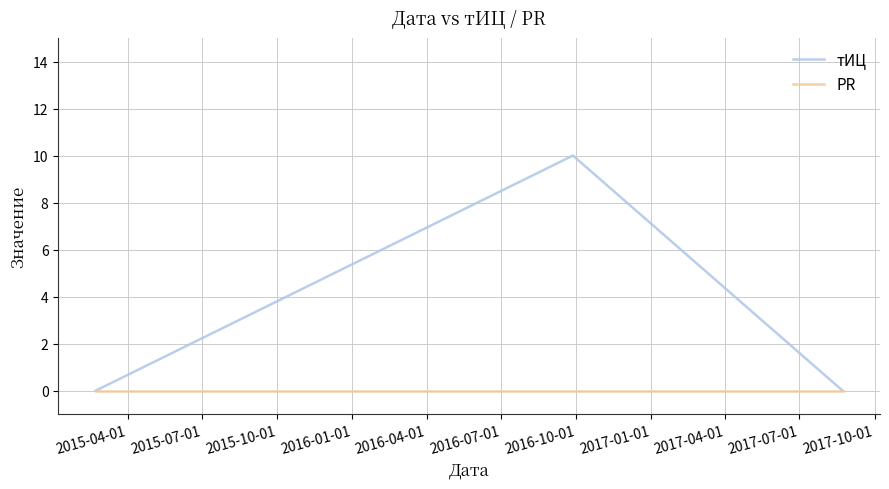

List the series in order of their peak value, highest first.

тИЦ, PR